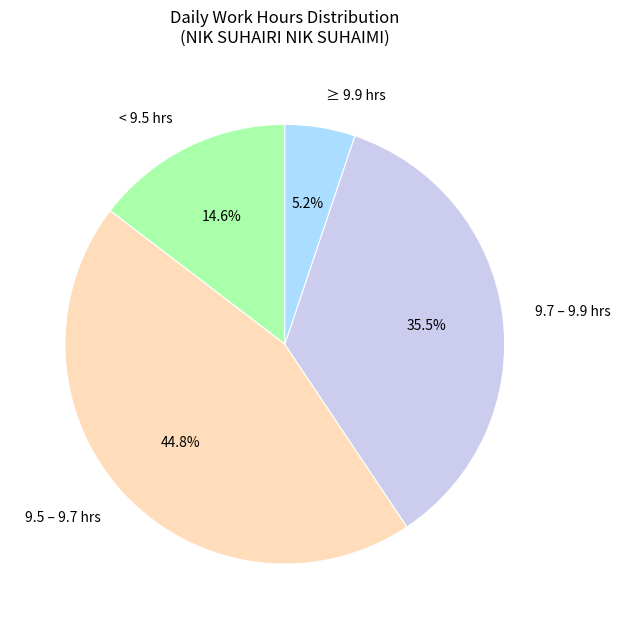

Count the number of slices in the pie.

4